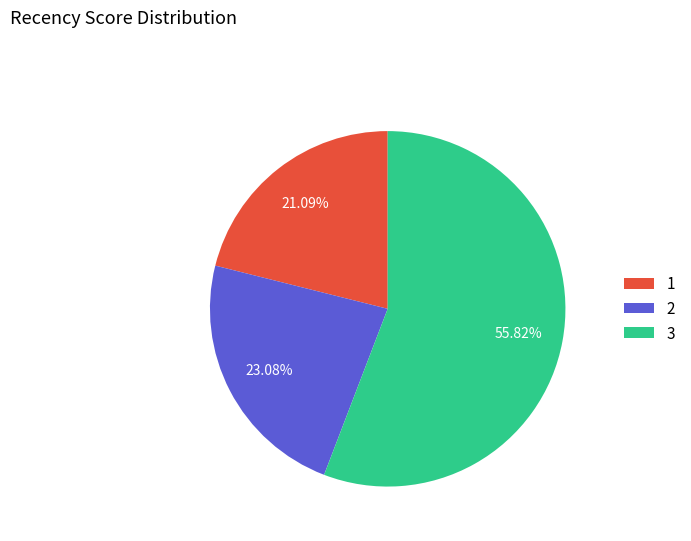

To the nearest percent, what is the difference between the 2 and 3 slice percentages?

33%